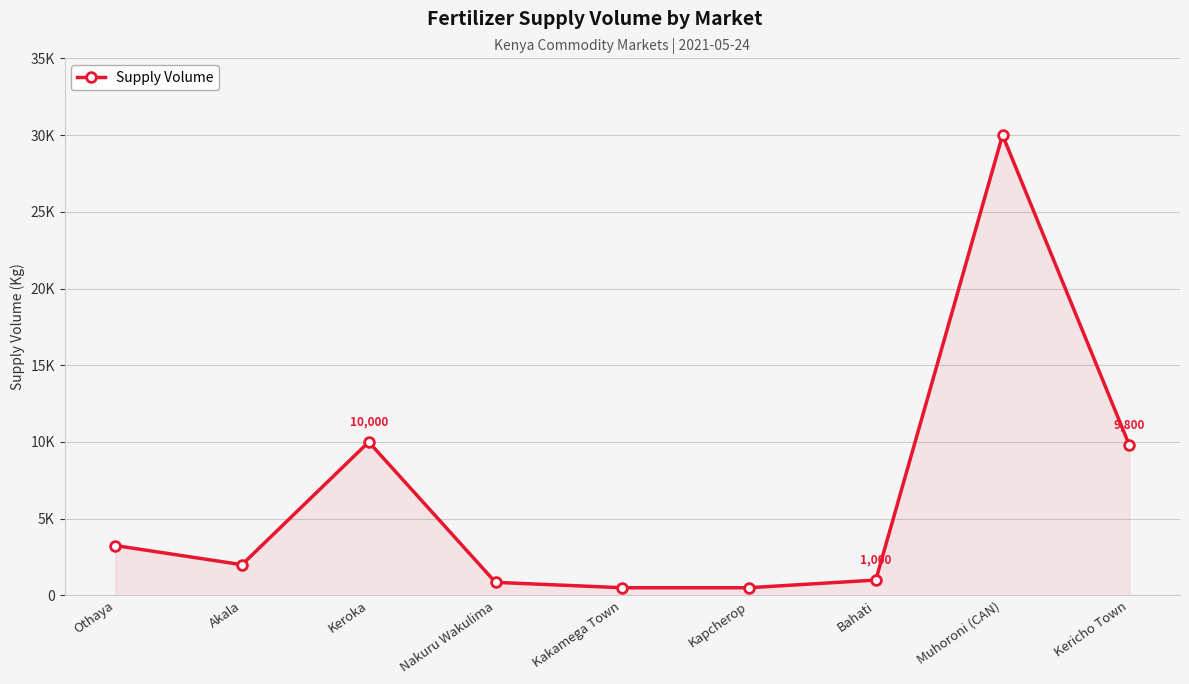

Which has a higher value, Othaya or Muhoroni (CAN)?

Muhoroni (CAN)